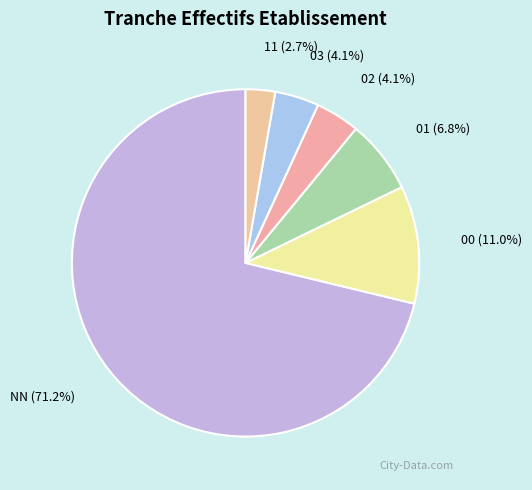

Which slice is the smallest?

11